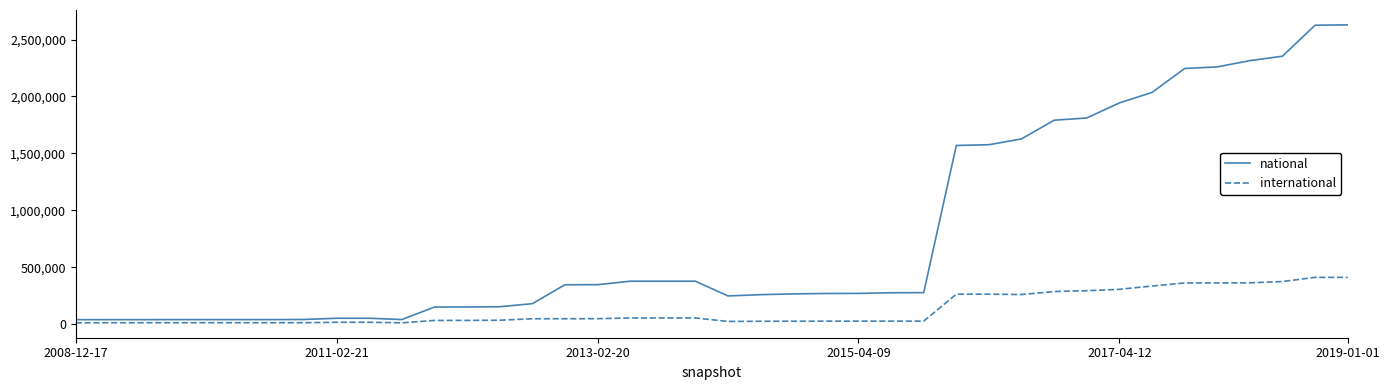

What is the highest value of the international series?

411527